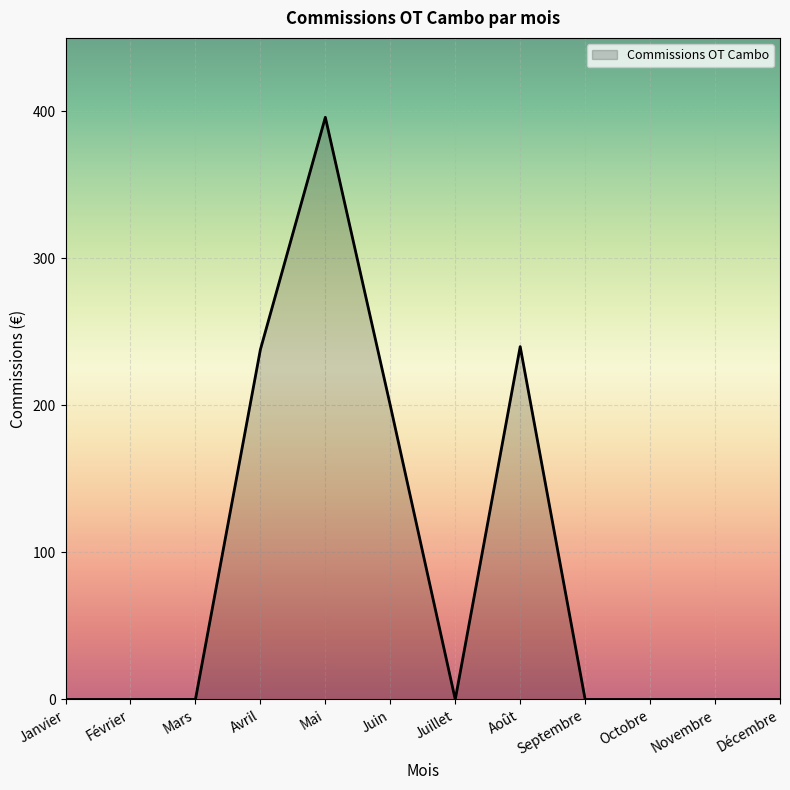

True or false: the data shows -277 at Janvier.

False